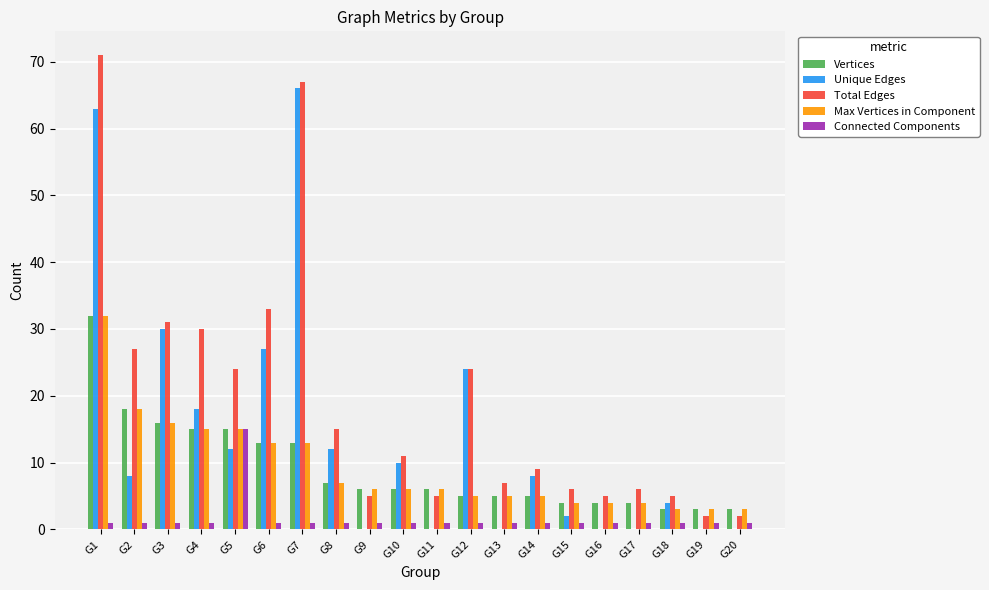

Where is Unique Edges nearest to the value 33?

G3